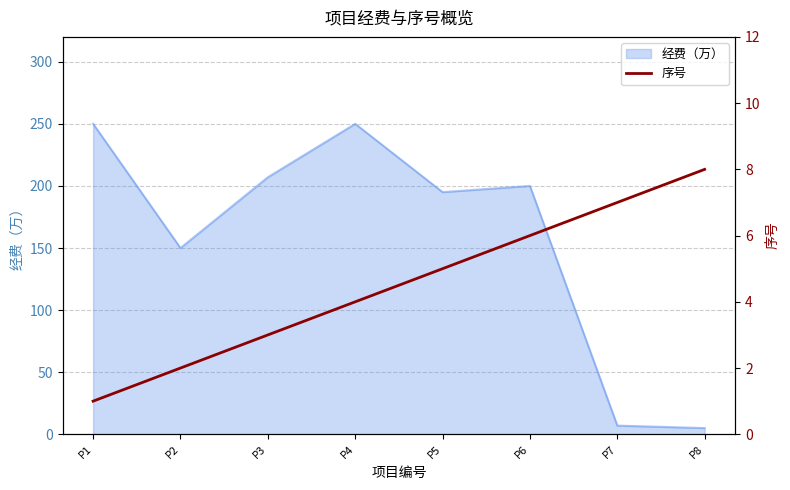

At which label is the value closest to 4?

P4